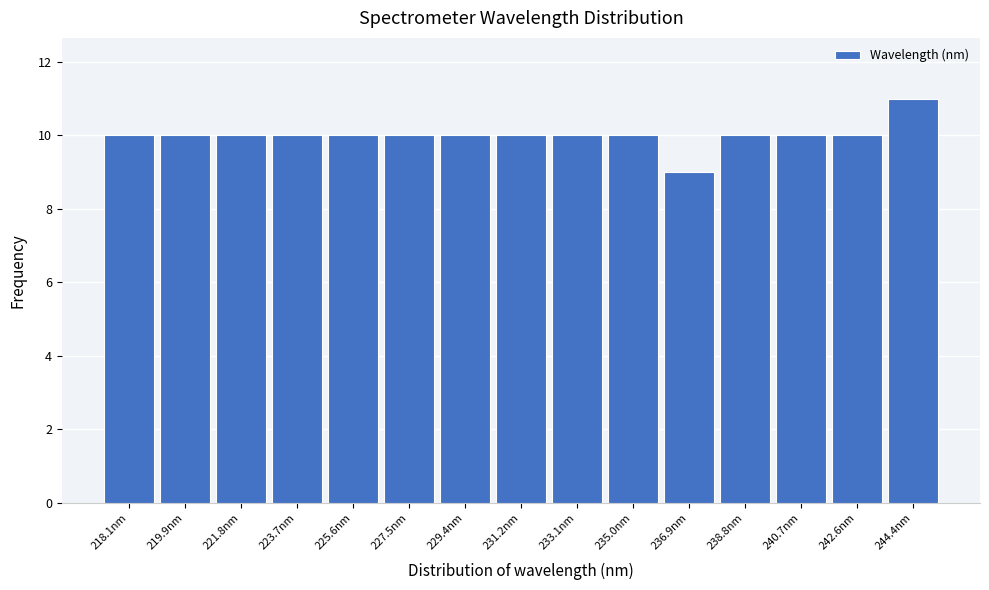

Reading left to right, list all the values displayed in this chart.

10	10	10	10	10	10	10	10	10	10	9	10	10	10	11